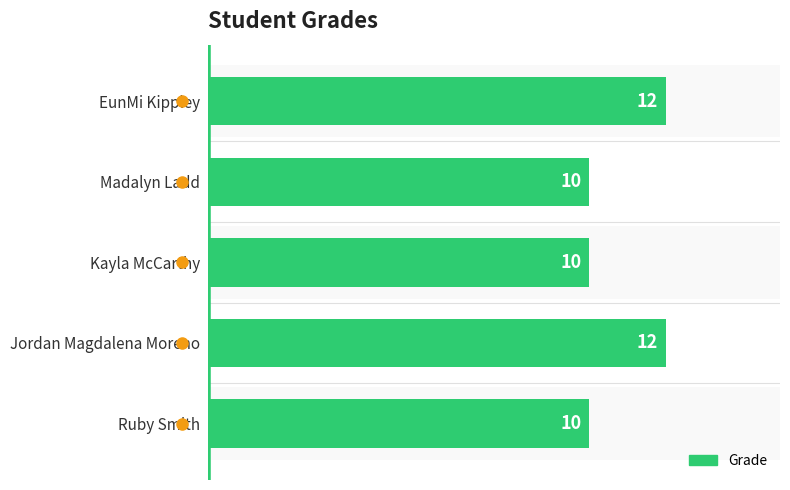

Reading right to left, list all the values displayed in this chart.

10	12	10	10	12